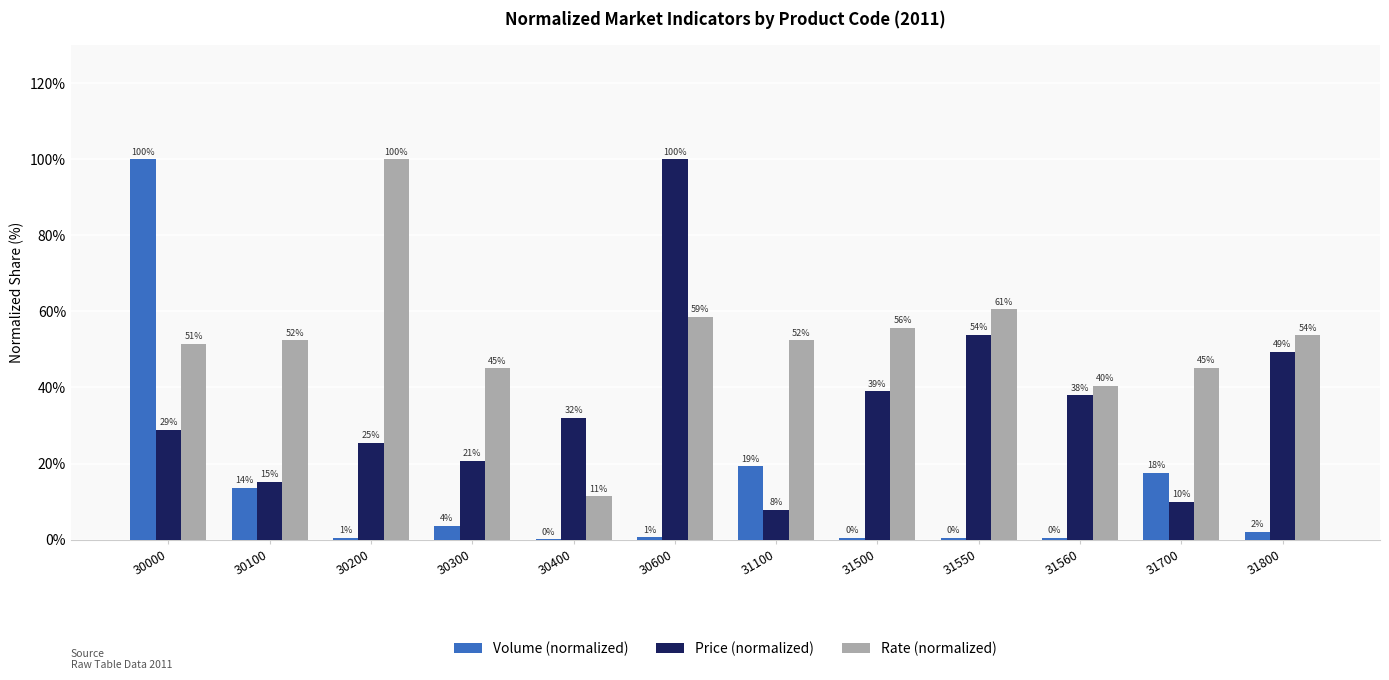

What are all the series names shown in the legend?

Volume (normalized), Price (normalized), Rate (normalized)